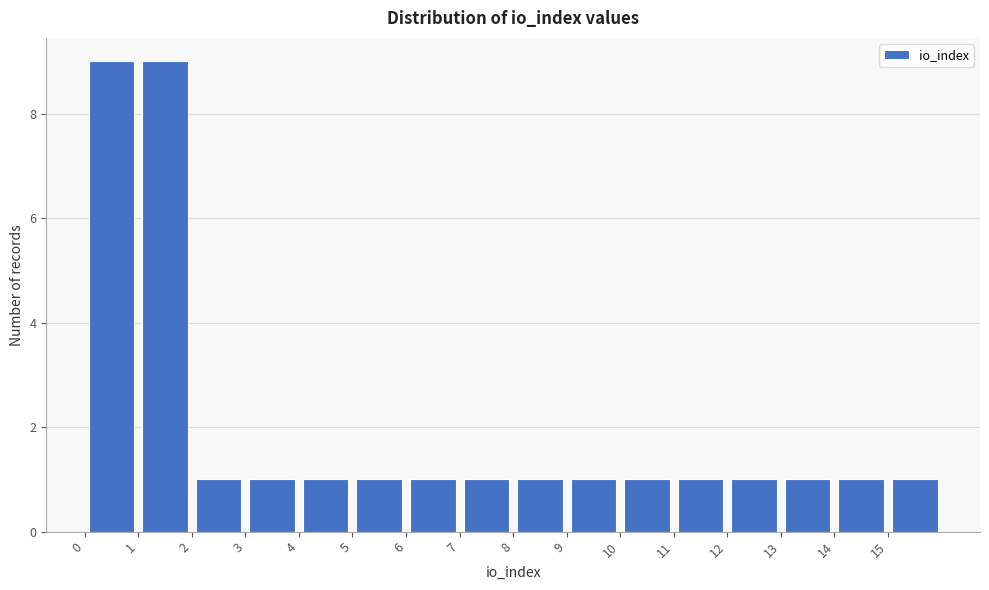

Reading left to right, transcribe this chart: for each bar, give the range it covers on the x-axis and its height. The values are not printed on the chart, so give them approximately, as read against the axis.

0 to 1: 9
1 to 2: 9
2 to 3: 1
3 to 4: 1
4 to 5: 1
5 to 6: 1
6 to 7: 1
7 to 8: 1
8 to 9: 1
9 to 10: 1
10 to 11: 1
11 to 12: 1
12 to 13: 1
13 to 14: 1
14 to 15: 1
15 to 16: 1